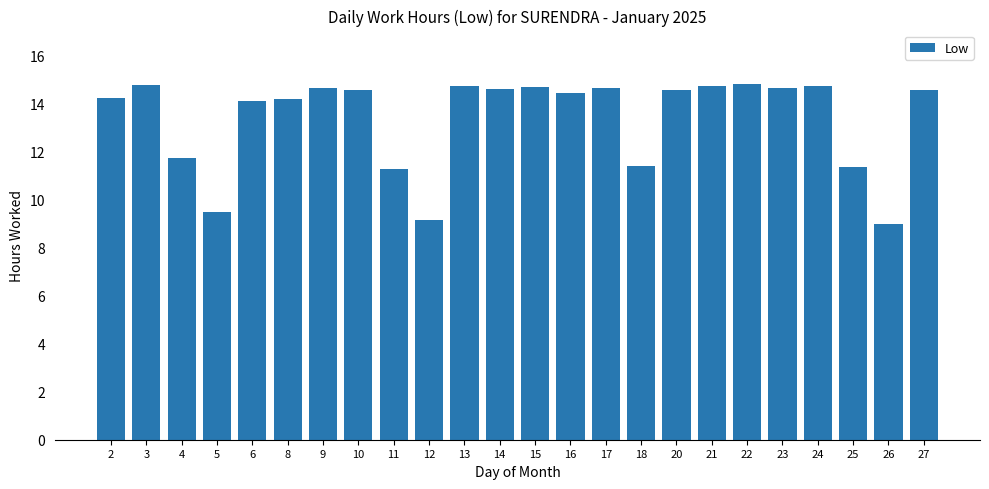

What is the minimum value shown in the chart?

9.0